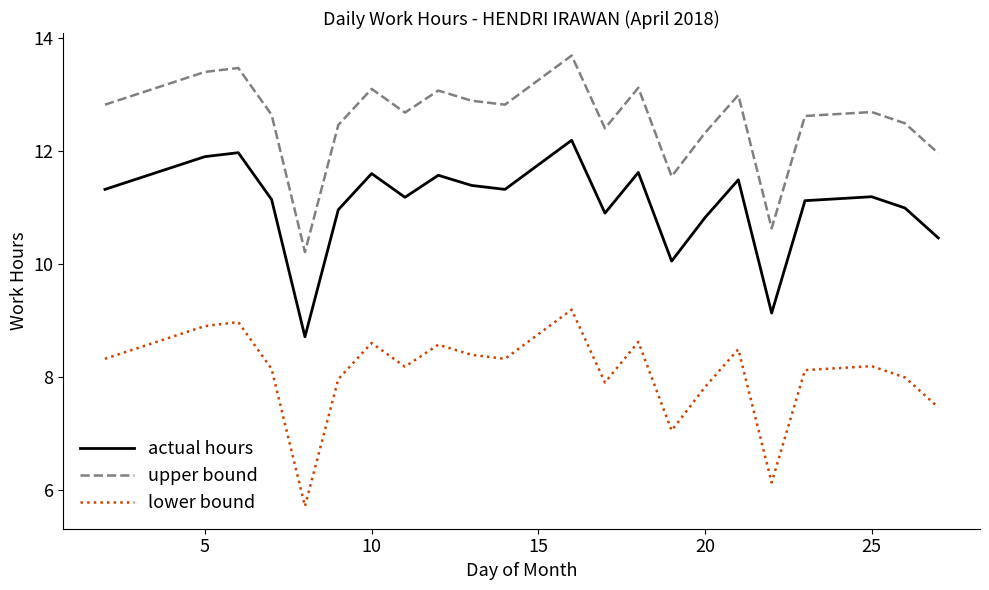

Rank the series by their maximum value, from highest to lowest.

upper bound, actual hours, lower bound